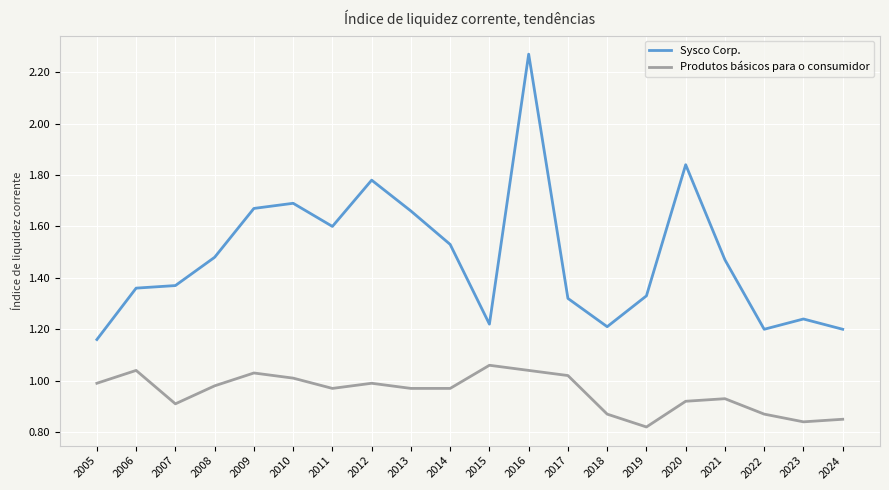

Count the number of categories in the chart.

20